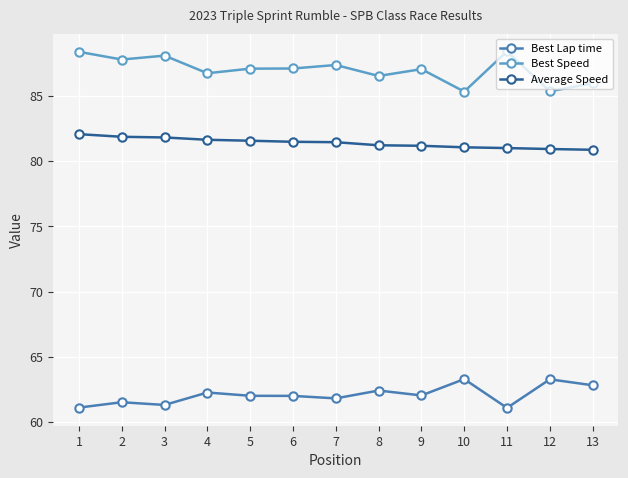

What are all the series names shown in the legend?

Best Lap time, Best Speed, Average Speed